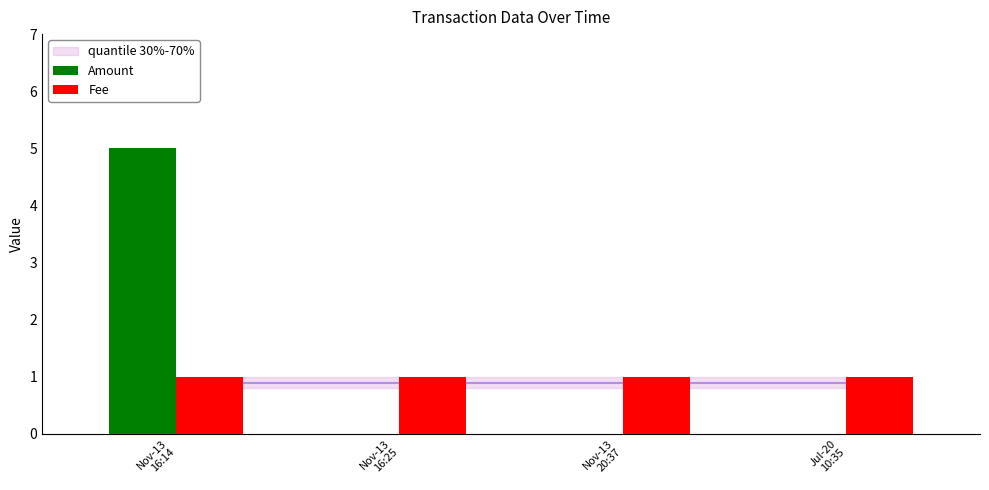

Reading left to right, transcribe all the data shown in this chart.

Amount: Nov-13
16:14=5	Nov-13
16:25=0	Nov-13
20:37=0	Jul-20
10:35=0
Fee: Nov-13
16:14=1	Nov-13
16:25=1	Nov-13
20:37=1	Jul-20
10:35=1